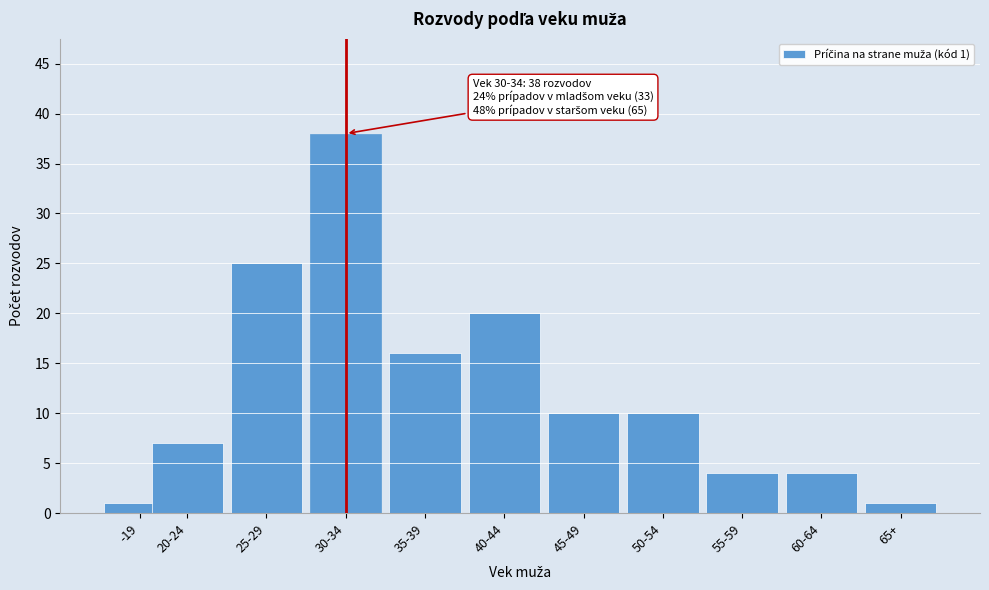

Reading left to right, extract all data points from this chart.

-19=1	20-24=7	25-29=25	30-34=38	35-39=16	40-44=20	45-49=10	50-54=10	55-59=4	60-64=4	65+=1